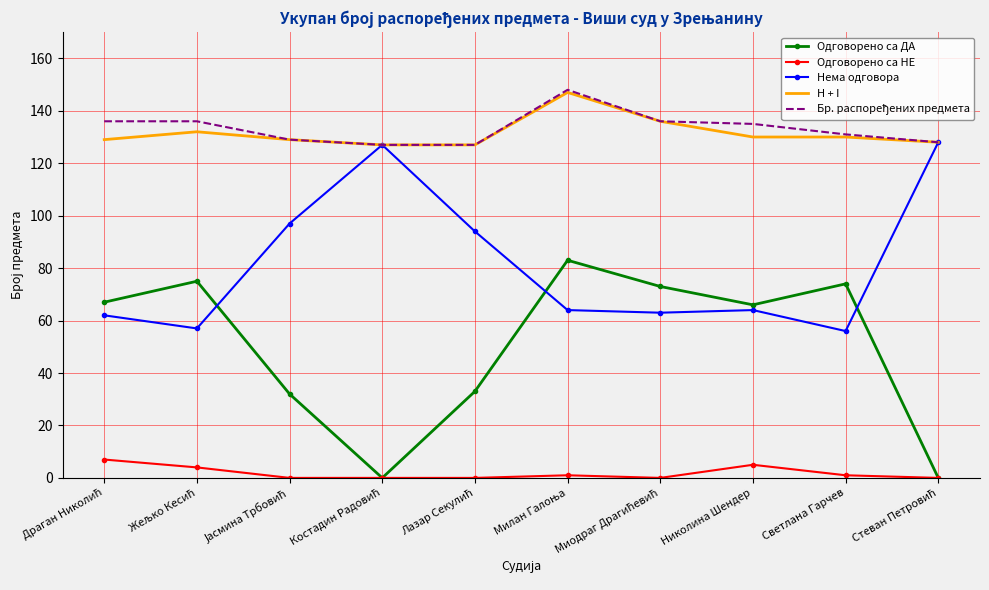

Count the number of data series in this chart.

5